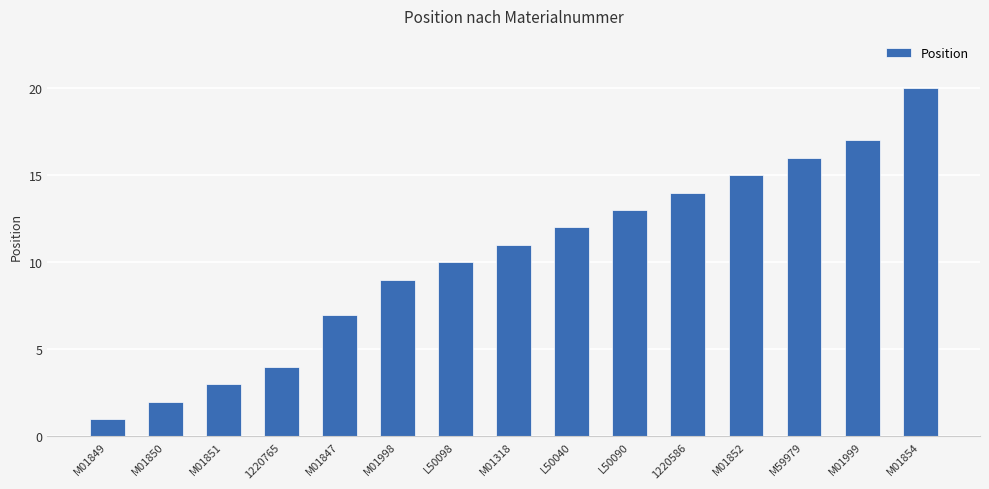

Approximately how many times larger is the value at M01851 compared to L50090?

0.2